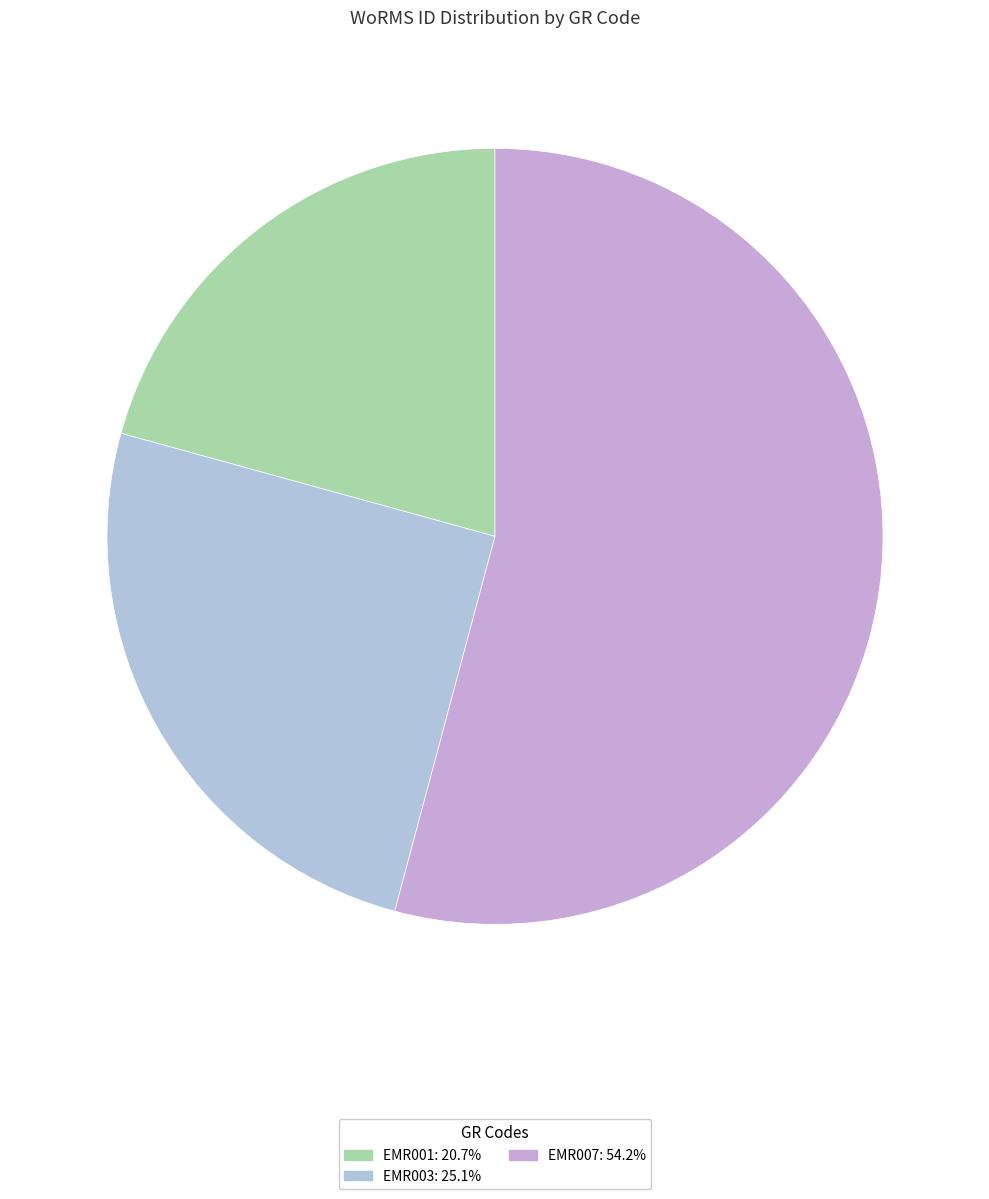

Is it true that EMR003 is 40% of the pie?

False